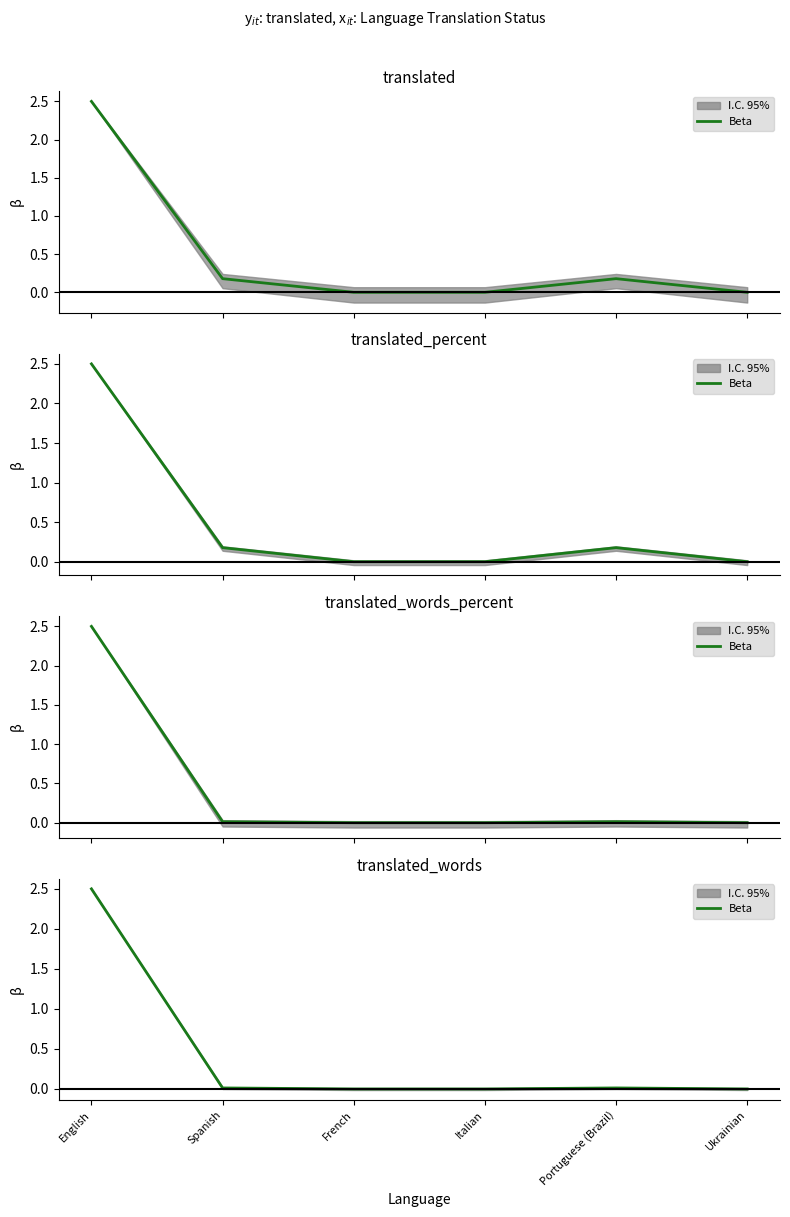

Reading left to right, extract all data points from this chart.

2.5	0.0	0.0	0.0	0.0	0.0